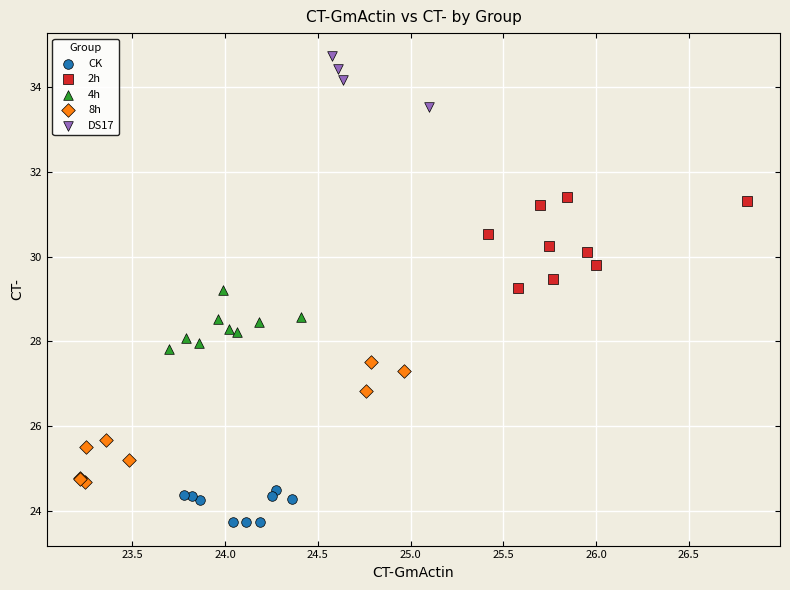

Which series contains the lowest Y value?

CK